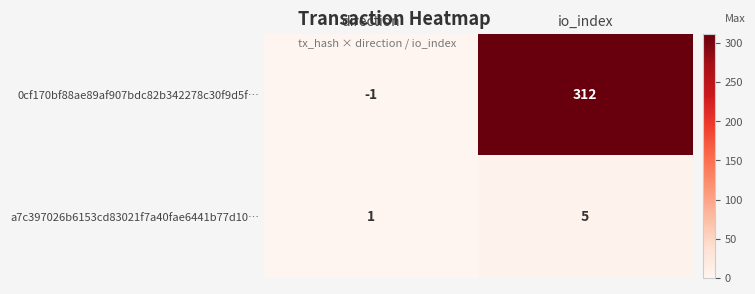

How many data points does each series have?

2